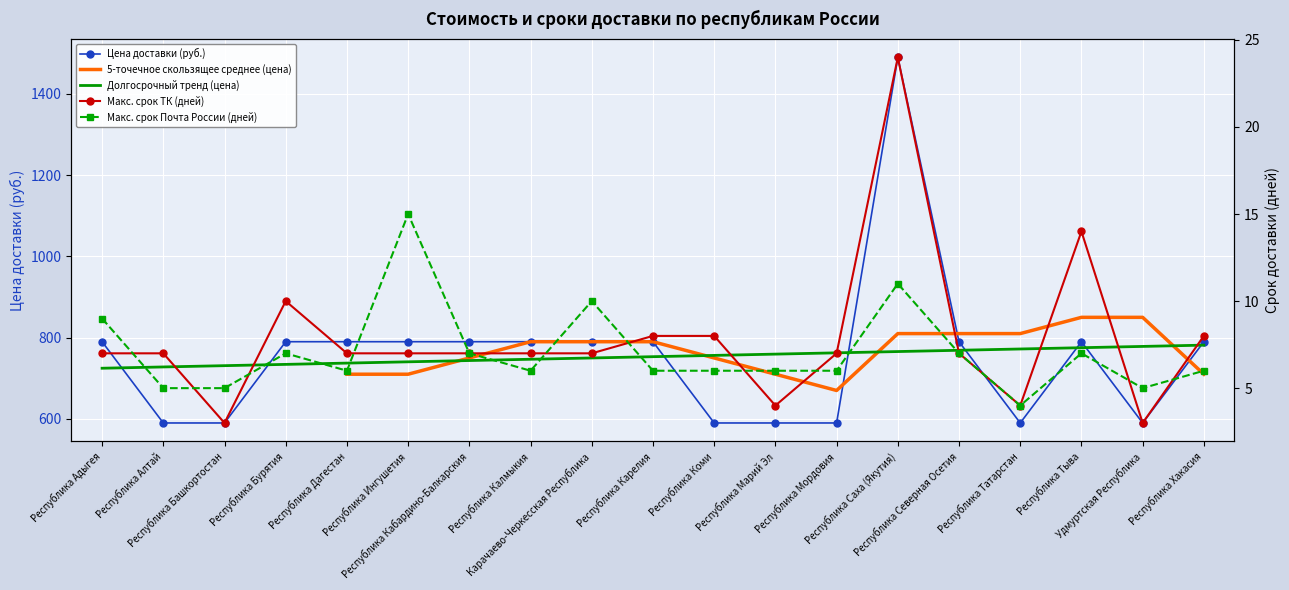

What is the difference between the Макс. срок Почта России (дней) values at Республика Северная Осетия and Удмуртская Республика?

2